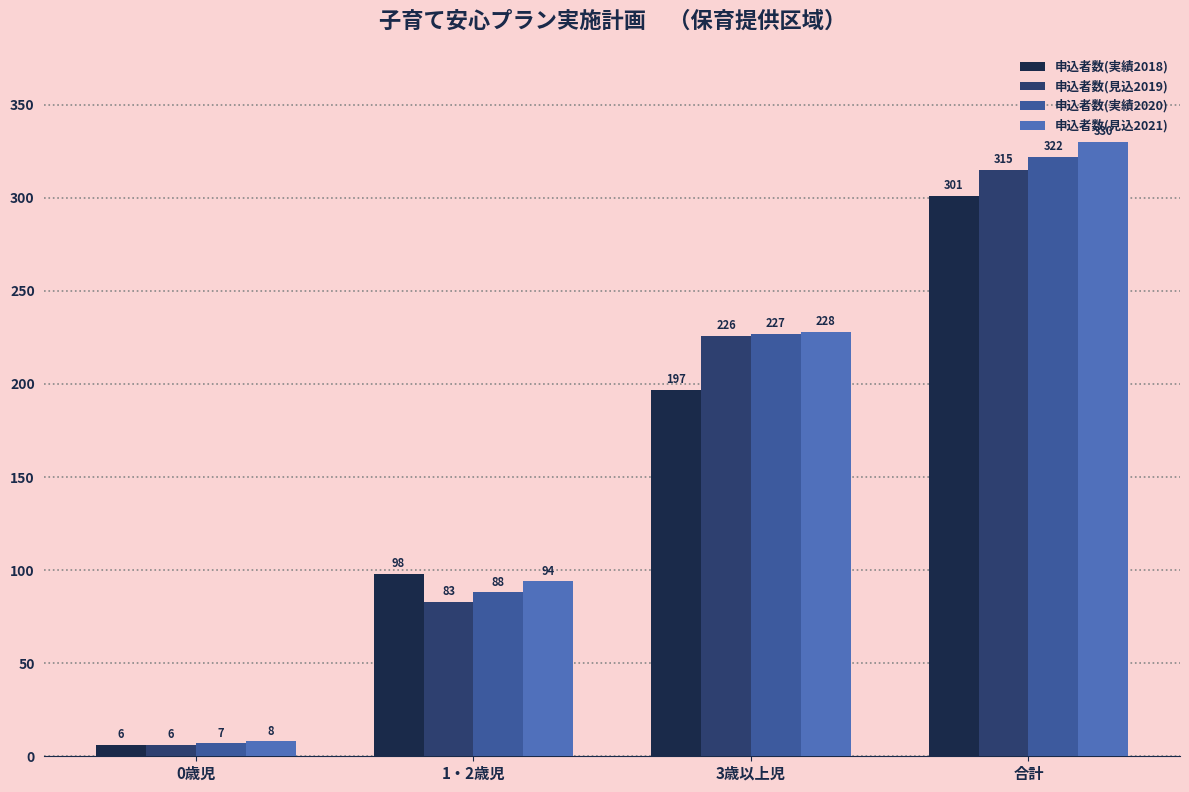

Is it true that 申込者数(見込2019) equals 6 at 0歳児?

True